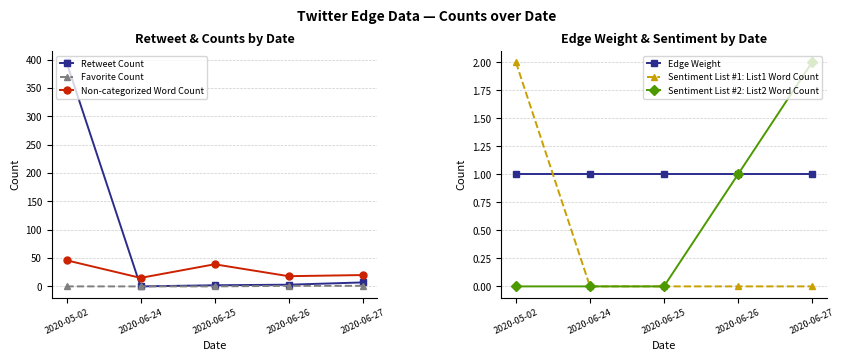

True or false: Sentiment List #1: List1 Word Count and Favorite Count cross at least once.

False